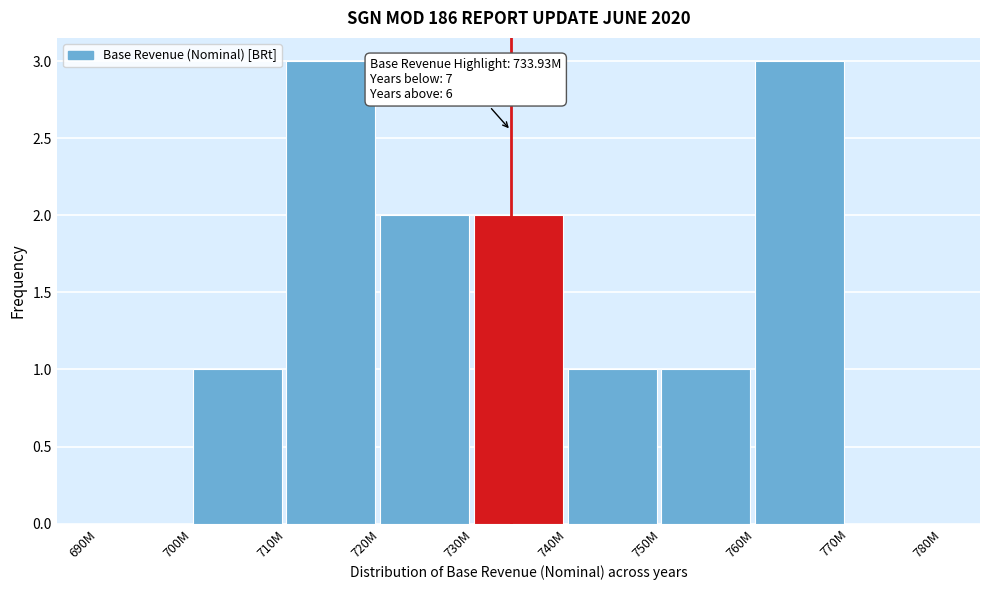

Reading left to right, transcribe all the data shown in this chart.

690M=0	700M=1	710M=3	720M=2	730M=2	740M=1	750M=1	760M=3	770M=0